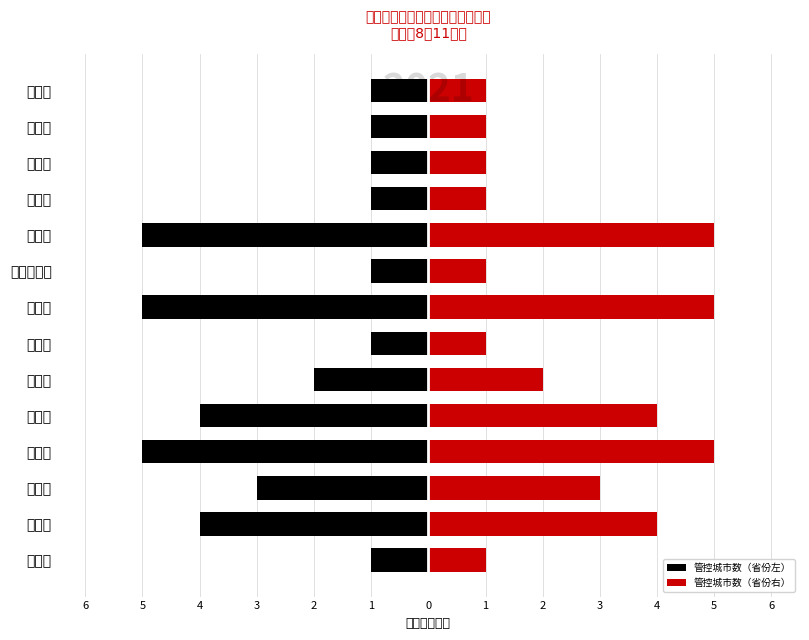

Reading right to left, extract all data points from this chart.

管控城市数（省份左）: -1	-1	-1	-1	-5	-1	-5	-1	-2	-4	-5	-3	-4	-1
管控城市数（省份右）: 1	1	1	1	5	1	5	1	2	4	5	3	4	1